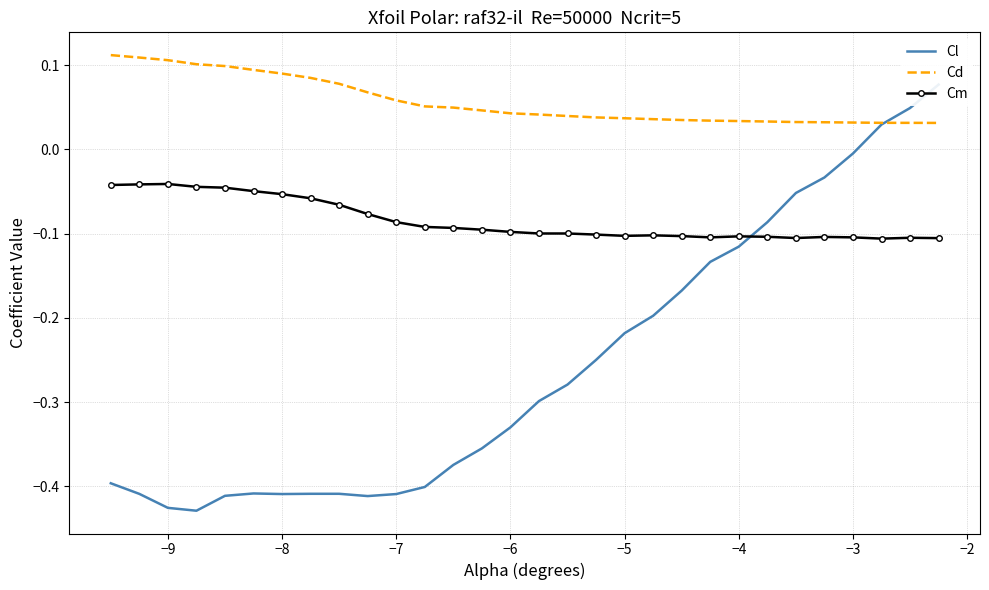

True or false: Cm and Cd intersect in this chart.

False